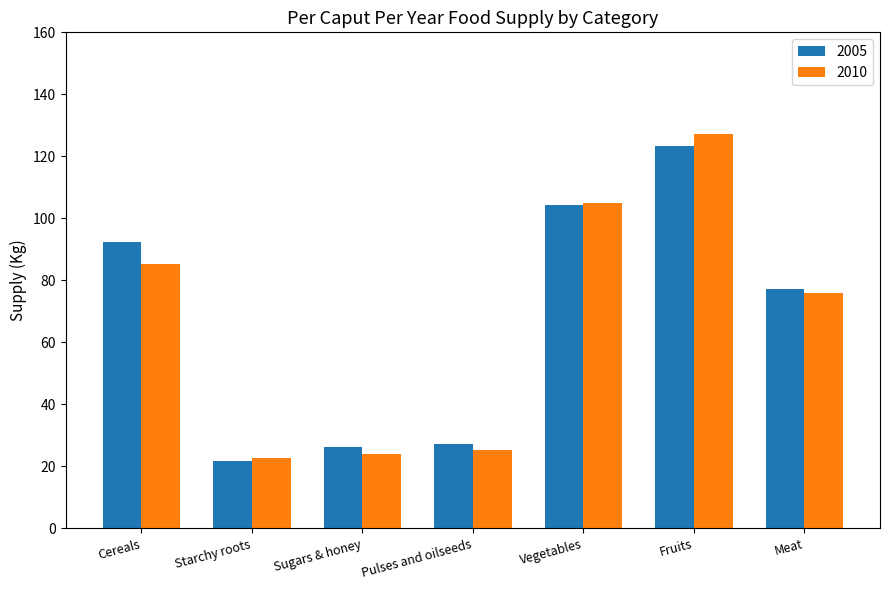

The value of 2010 at Starchy roots is 22.7. True or false?

True